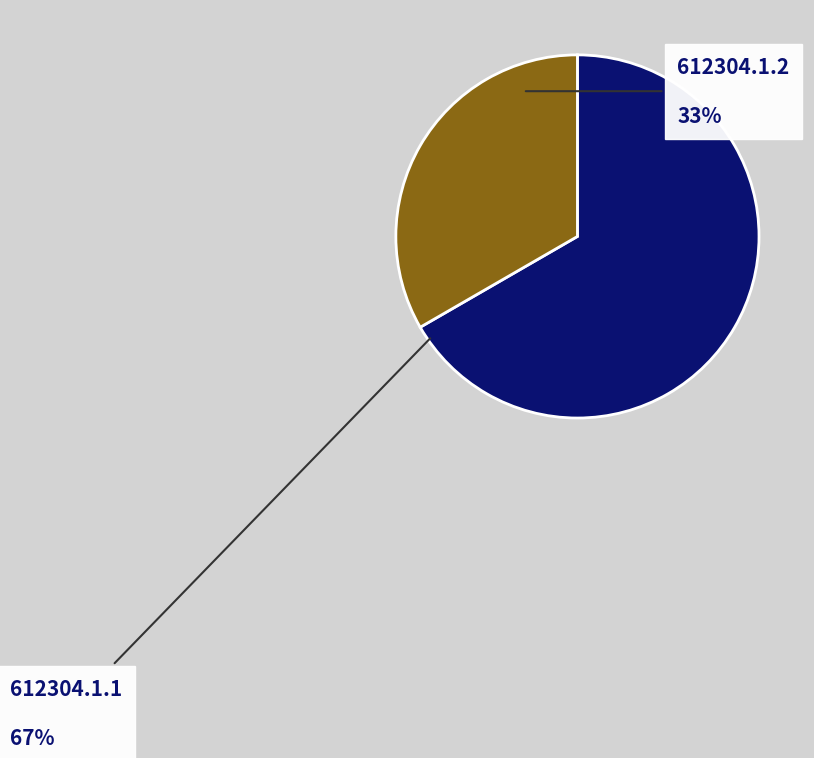

Does any single category account for the majority?

Yes